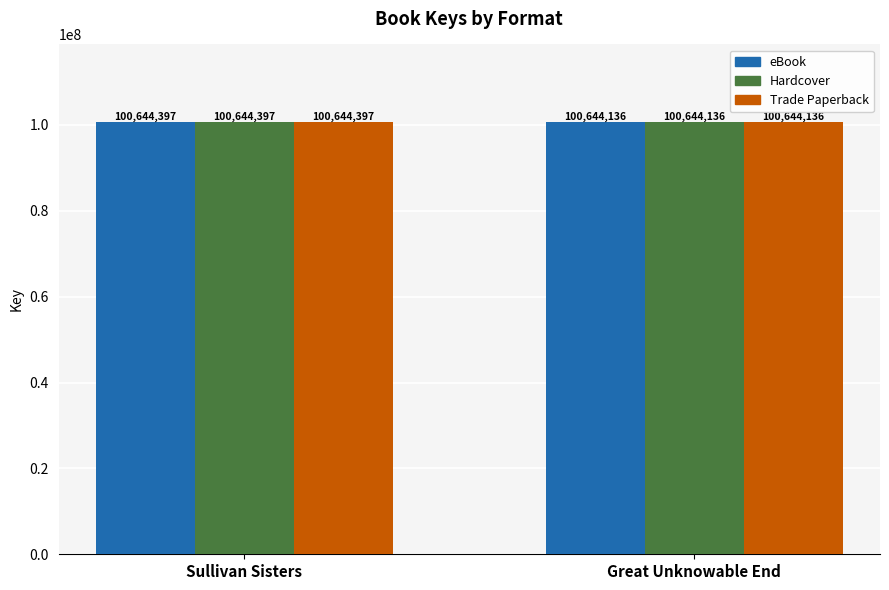

Is it true that Trade Paperback equals 100644397 at Sullivan Sisters?

True